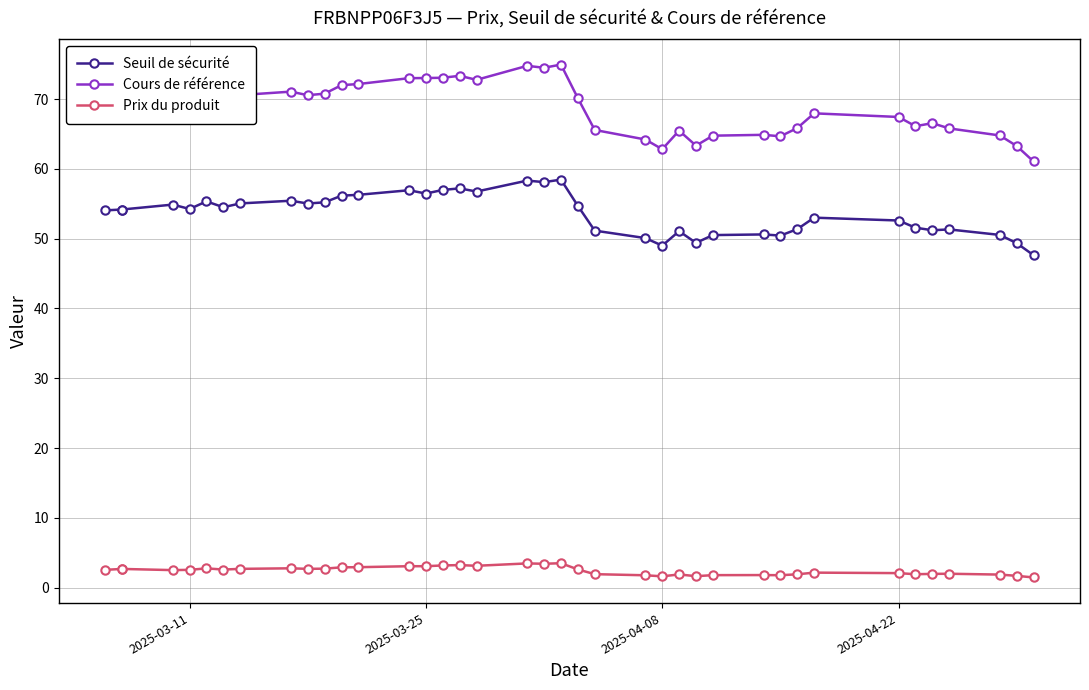

Where is the first local maximum for Cours de référence?

4